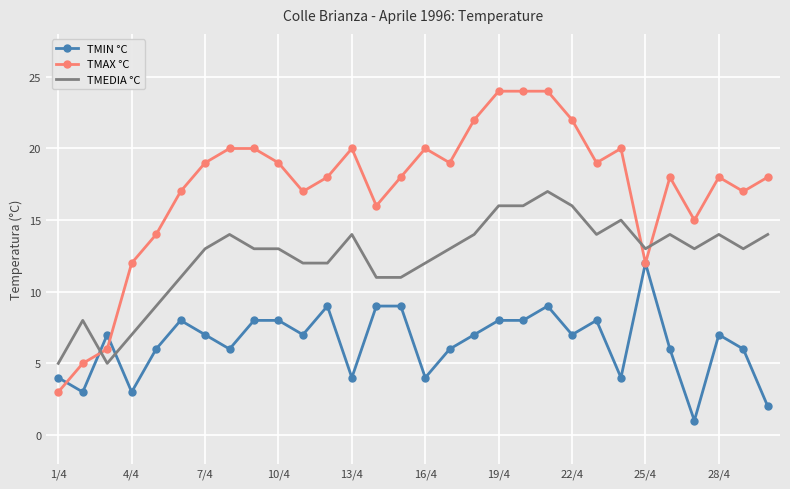

Rank the series by their maximum value, from highest to lowest.

TMAX °C, TMEDIA °C, TMIN °C